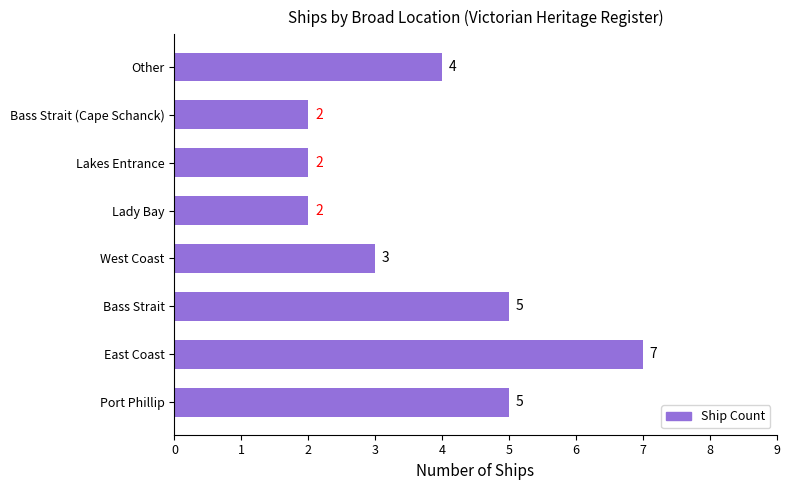

What is the change in value from East Coast to Lady Bay?

-5